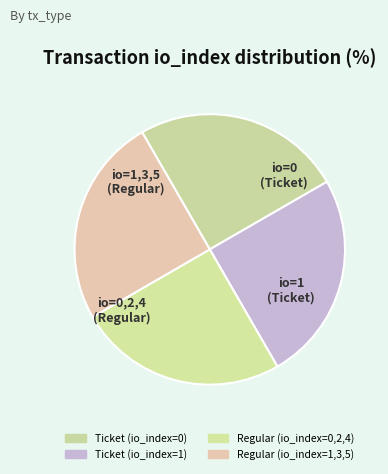

Rank the categories by value from lowest to highest.

Ticket (-1, io=0), Ticket (-1, io=1), Regular (1, io=0+2+4), Regular (1, io=1+3+5)